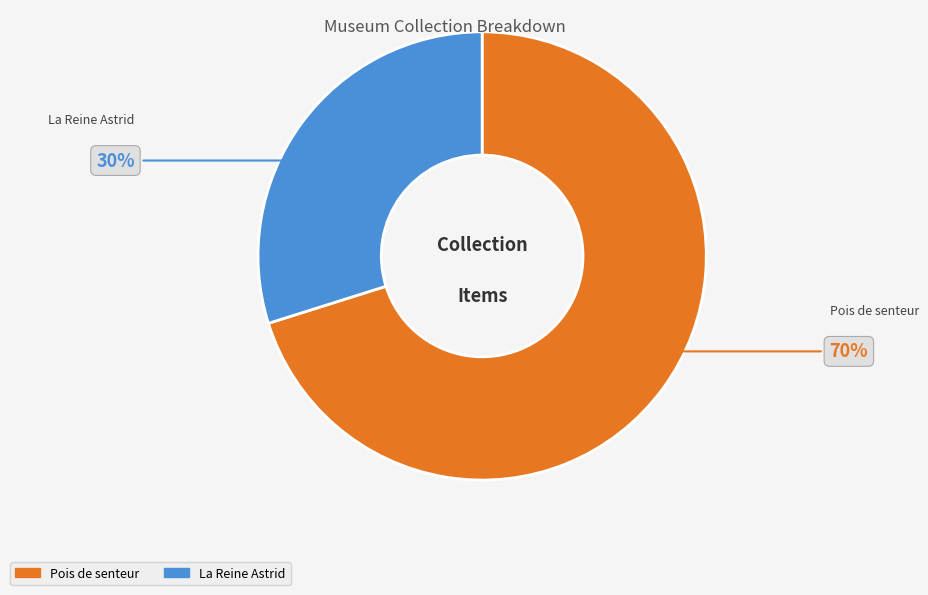

Is the sum of La Reine Astrid and Pois de senteur greater than half?

Yes